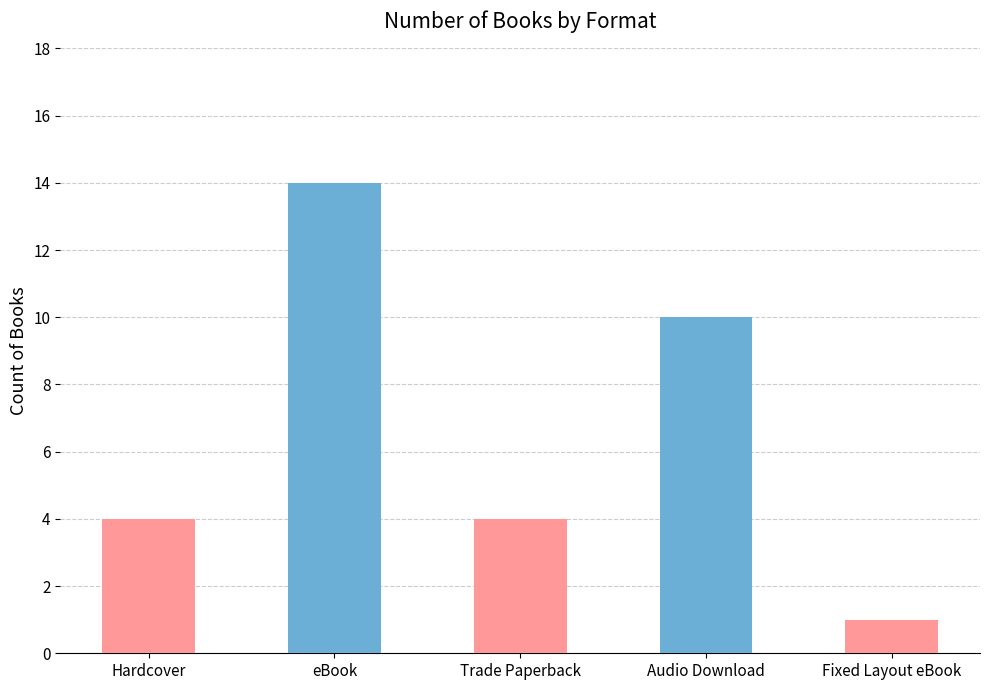

Reading left to right, transcribe all the data shown in this chart.

Hardcover=4	eBook=14	Trade Paperback=4	Audio Download=10	Fixed Layout eBook=1